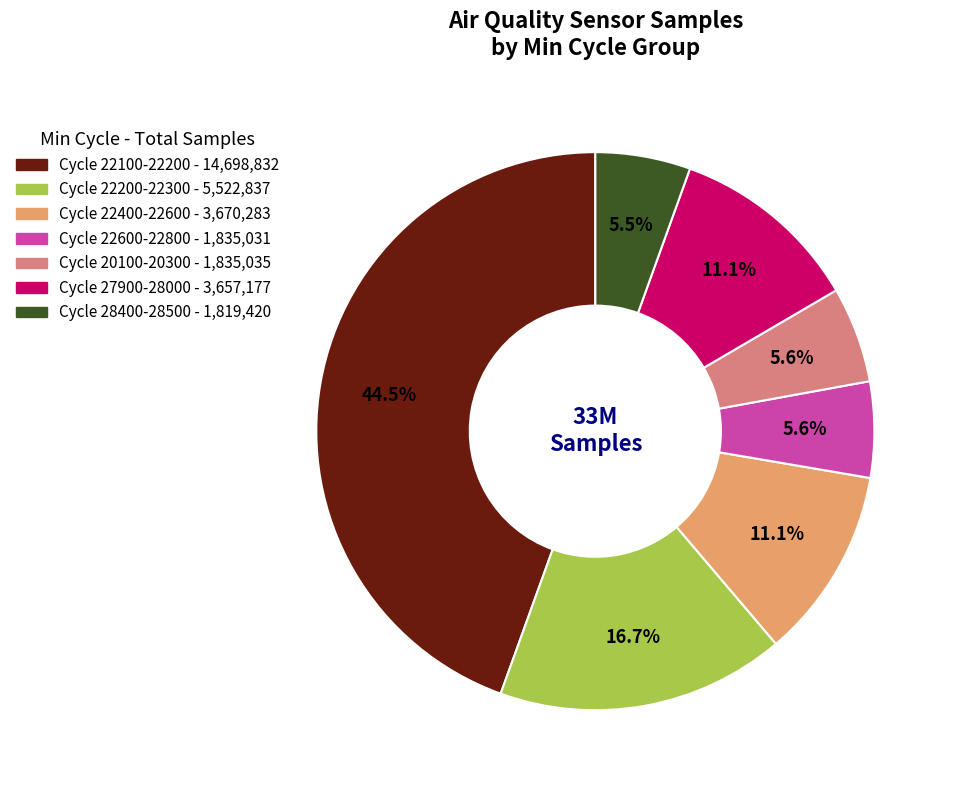

Is there a majority slice in this chart?

No